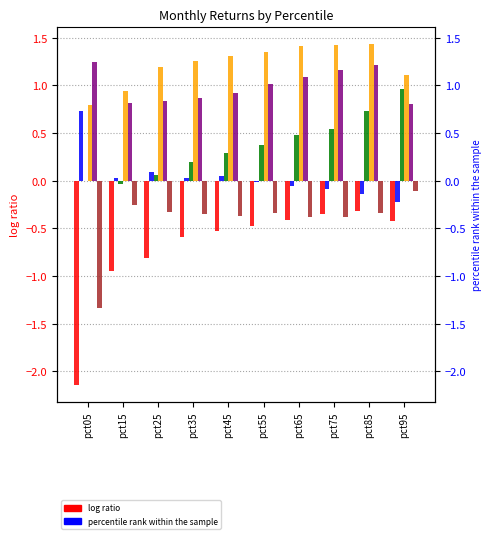

At pct15, list the series in order from largest to smallest.

Apr, May, Feb, Mar, Jun, Jan